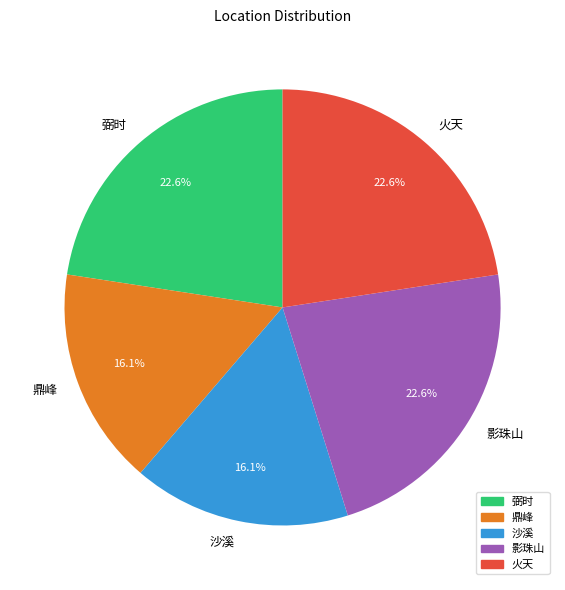

What percentage is the 火天 slice, to the nearest percent?

23%